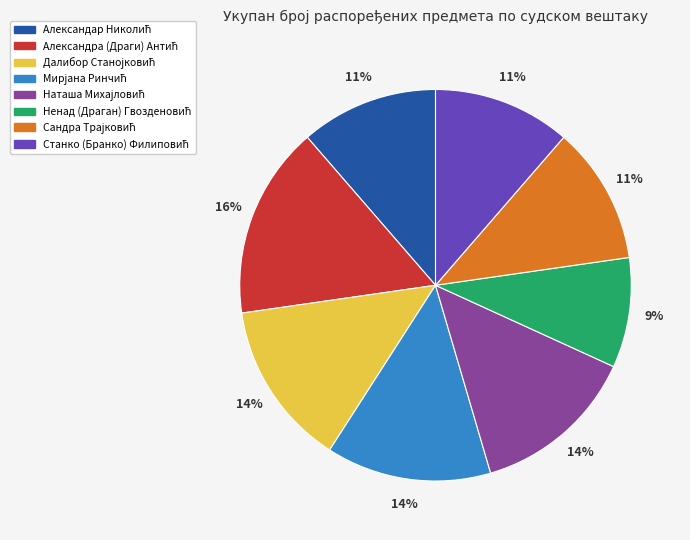

To the nearest percent, what is the difference between the largest and smallest slice percentages?

7%